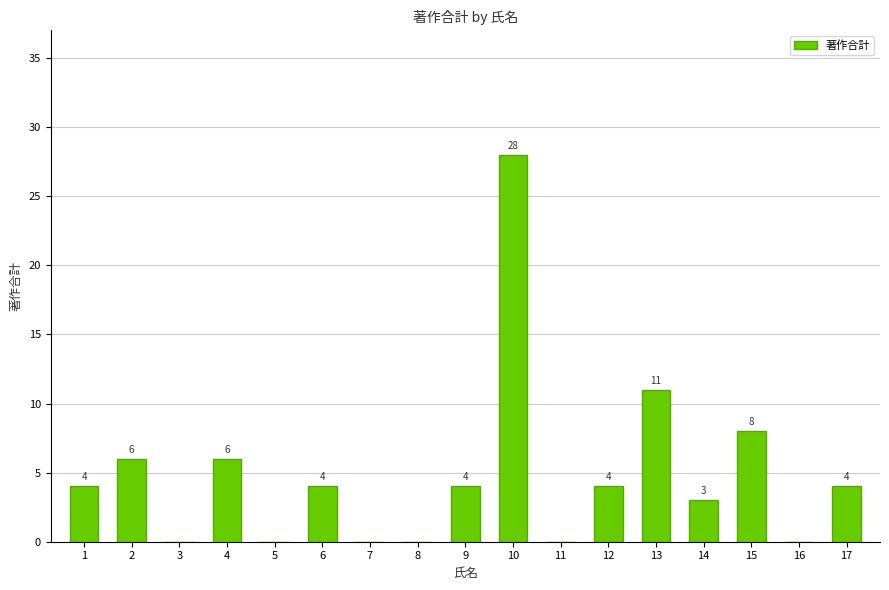

Reading right to left, list all the values displayed in this chart.

17=4	16=0	15=8	14=3	13=11	12=4	11=0	10=28	9=4	8=0	7=0	6=4	5=0	4=6	3=0	2=6	1=4